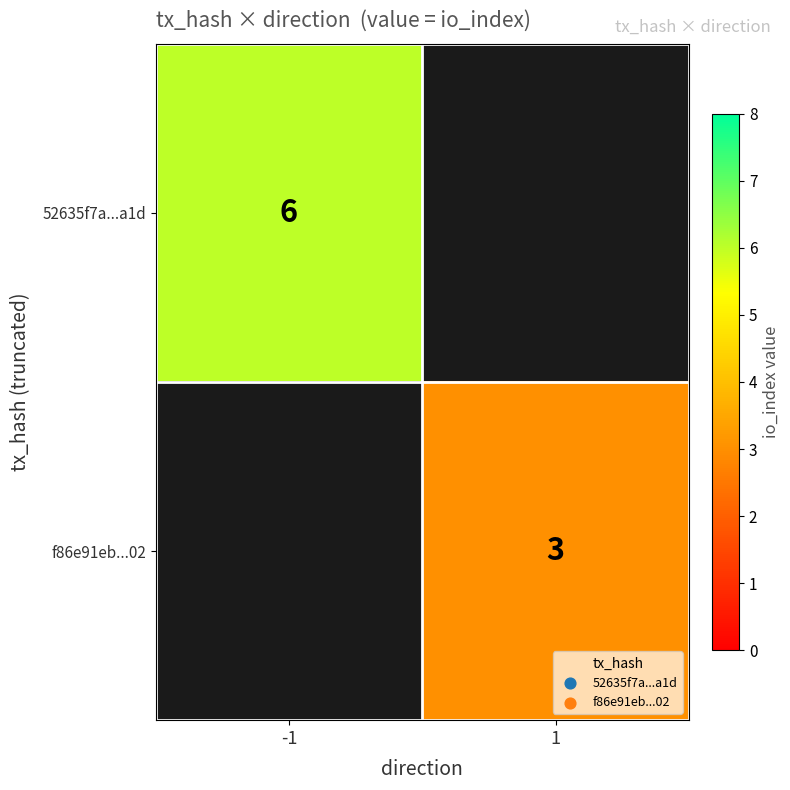

True or false: f86e91eb...02 has a value of 4 at 1.

False